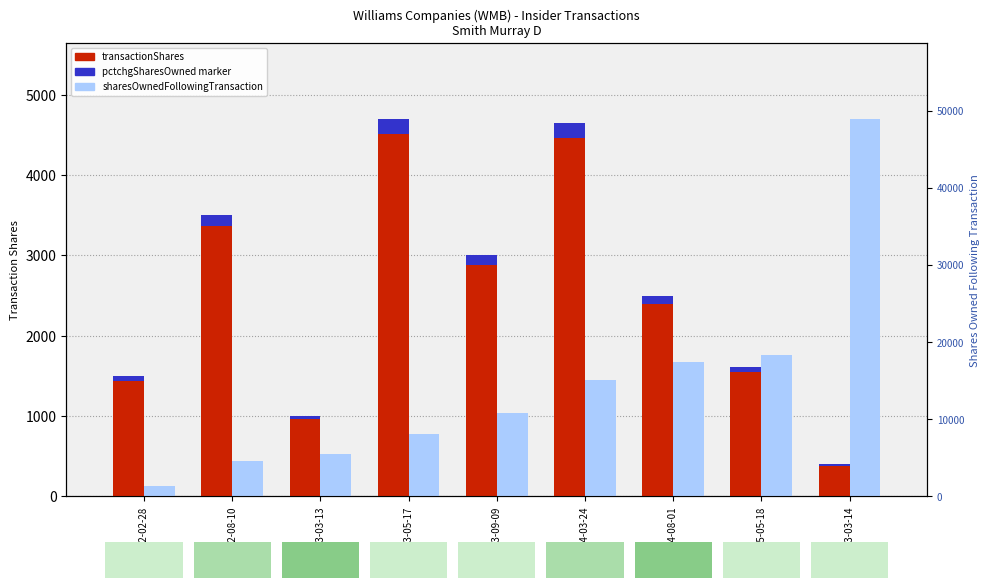

Does the chart contain stacked bars?

No